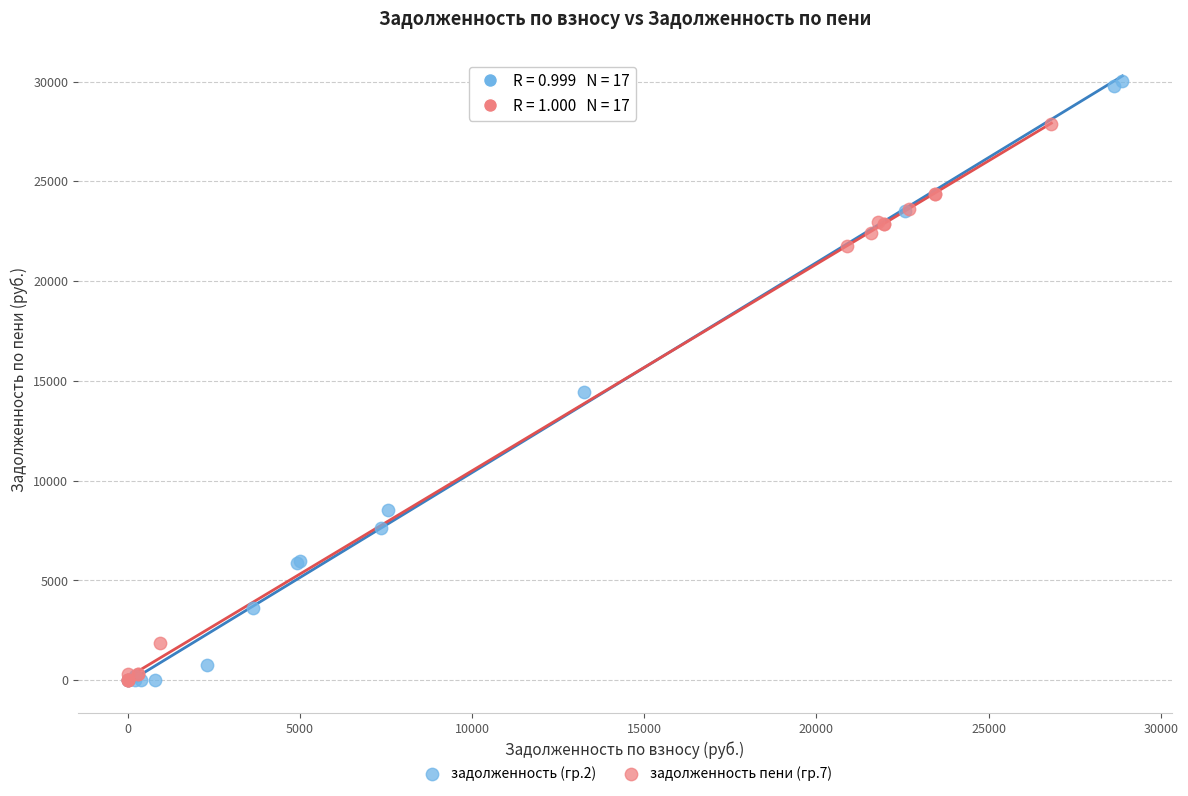

Which series has the widest spread of Y values?

задолженность (гр.2)